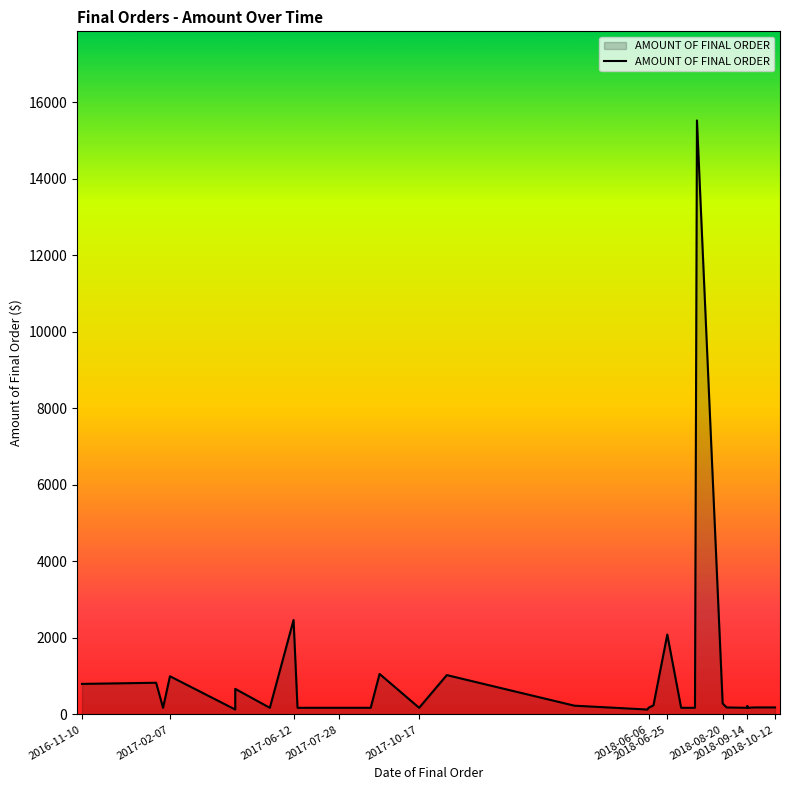

Reading left to right, what are all the values shown in this chart?

800.0	830.0	175.0	175.0	1000.0	130.0	670.0	175.0	2470.0	175.0	175.0	175.0	175.0	175.0	1060.0	175.0	175.0	1030.0	230.9	130.0	175.0	175.0	175.0	240.0	2090.0	175.0	175.0	15530.0	287.5	287.5	185.0	185.0	175.0	220.0	175.0	185.0	185.0	185.0